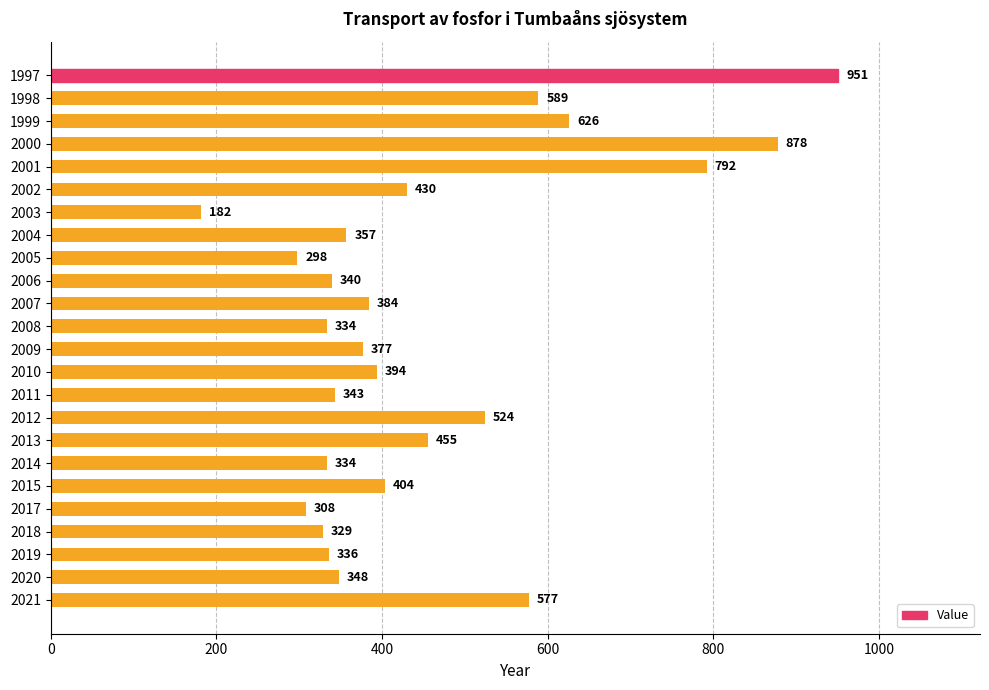

What is the greatest value displayed?

951